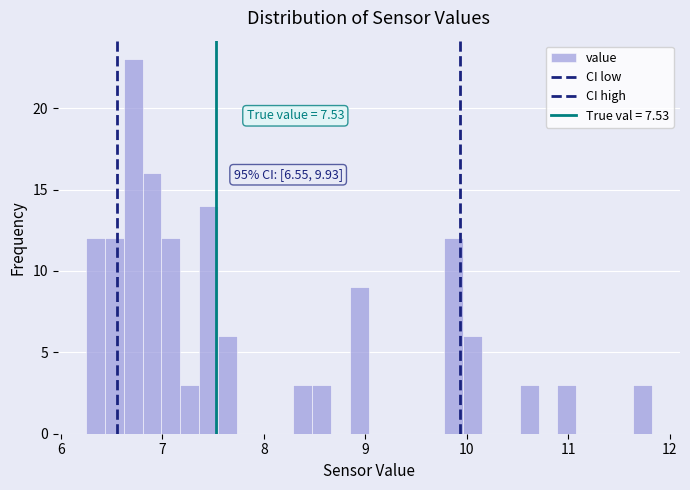

Around what value on the x-axis is the tallest bar? Give the approximate position of its centre, as read against the axis.

6.7